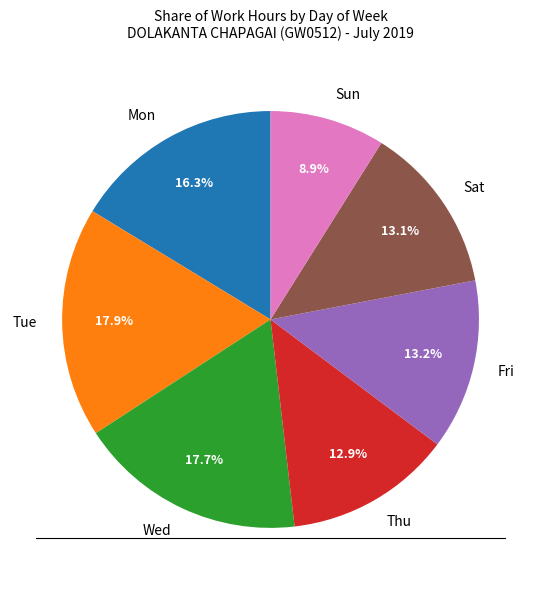

To the nearest percent, what is the average slice percentage?

14%